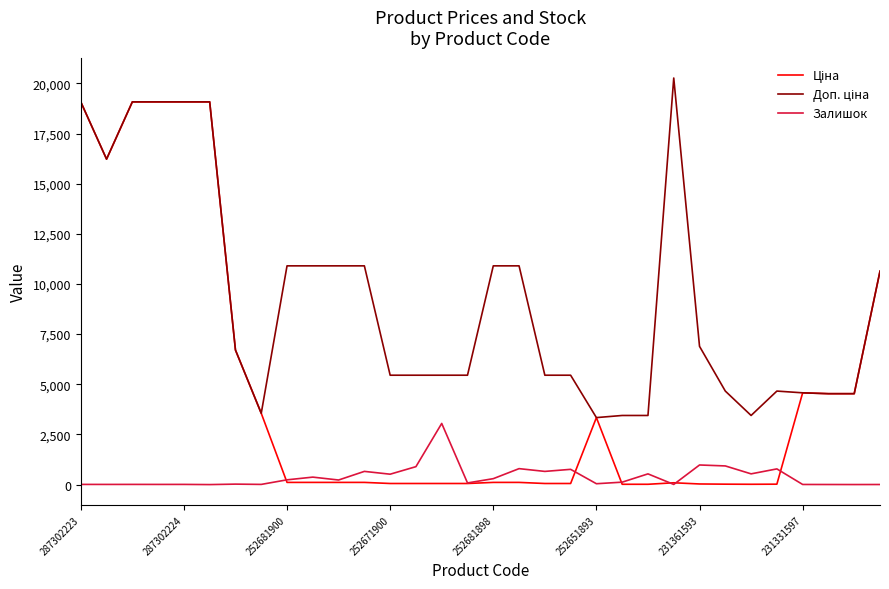

What is the maximum value shown in the chart?

20265.8